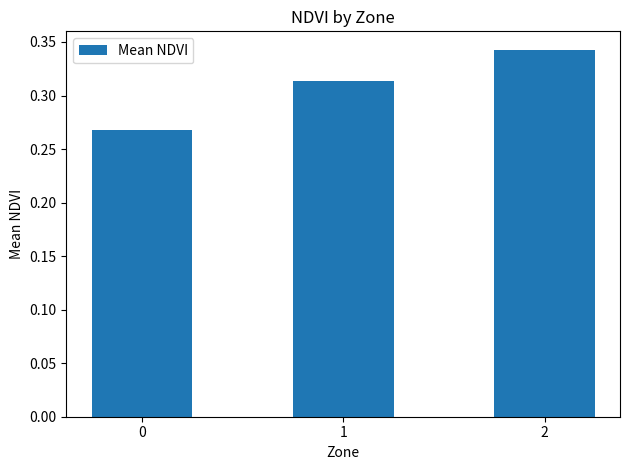

List the labels in order of value, largest first.

2, 1, 0